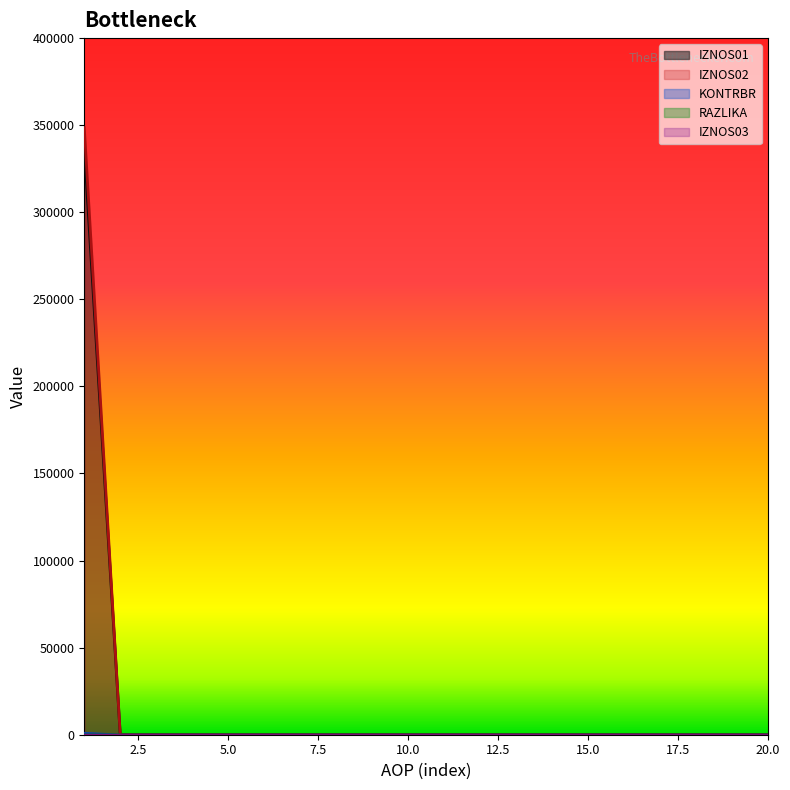

At how many categories does at least one series exceed 274577?

1